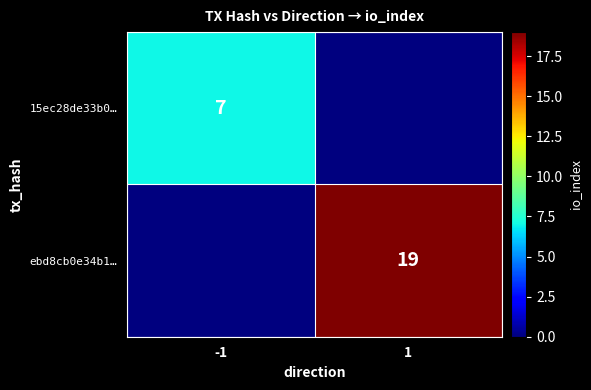

The value of ebd8cb0e34b1… at 1 is 19. True or false?

True